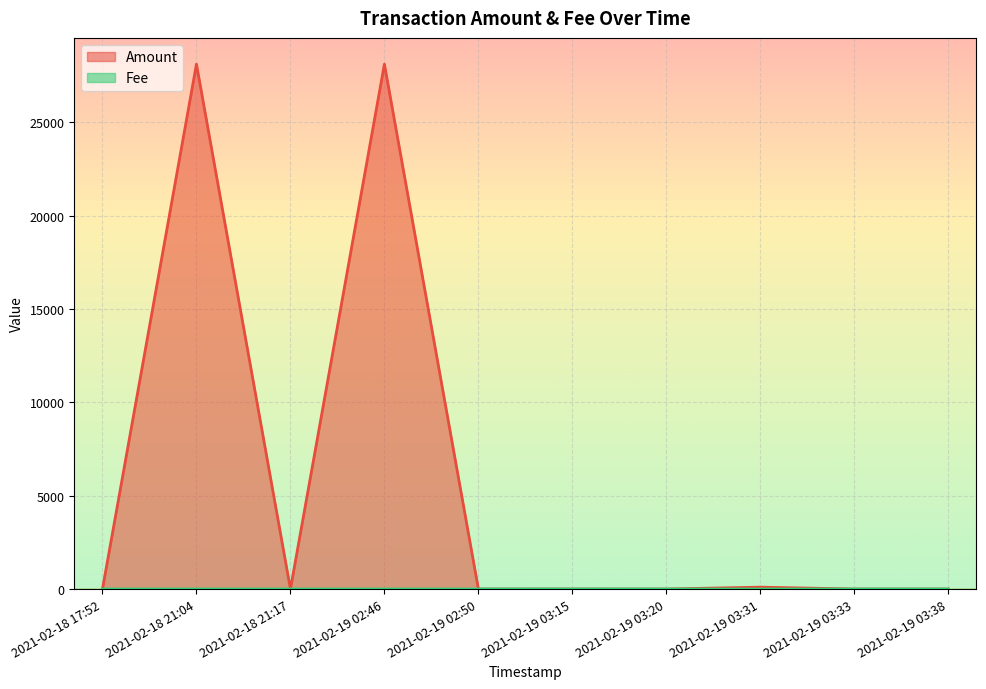

What is the sum of all Amount values?

56349.5